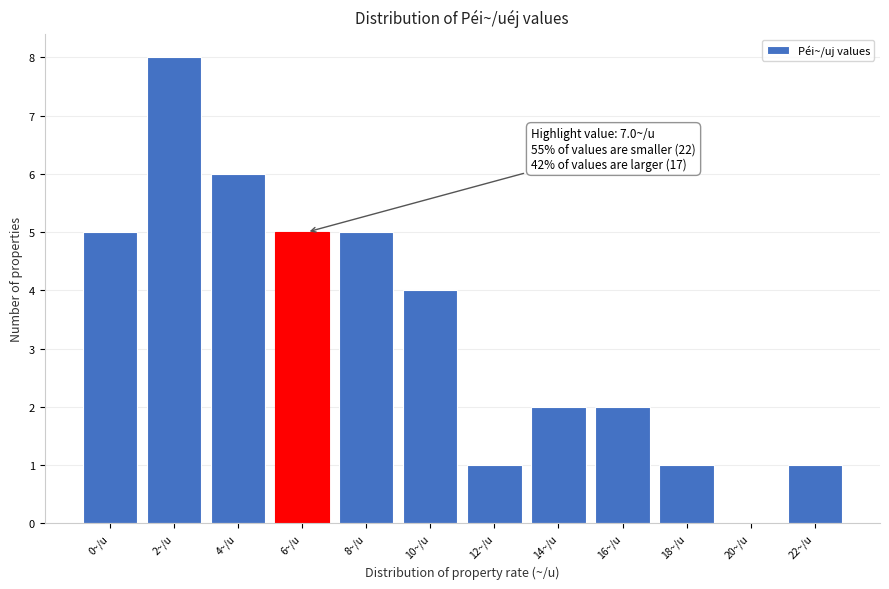

Reading left to right, extract all data points from this chart.

0~/u=5	2~/u=8	4~/u=6	6~/u=5	8~/u=5	10~/u=4	12~/u=1	14~/u=2	16~/u=2	18~/u=1	20~/u=0	22~/u=1